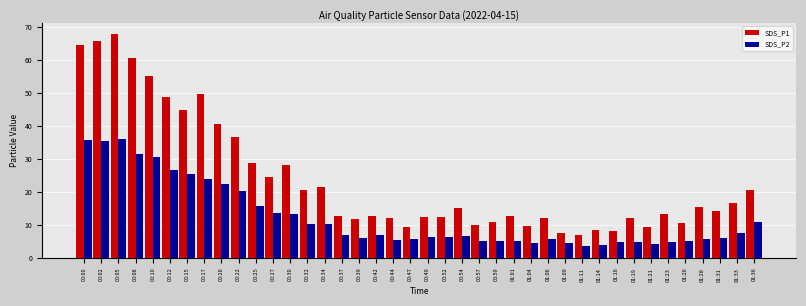

Are the bars grouped side by side (vs. stacked)?

Yes